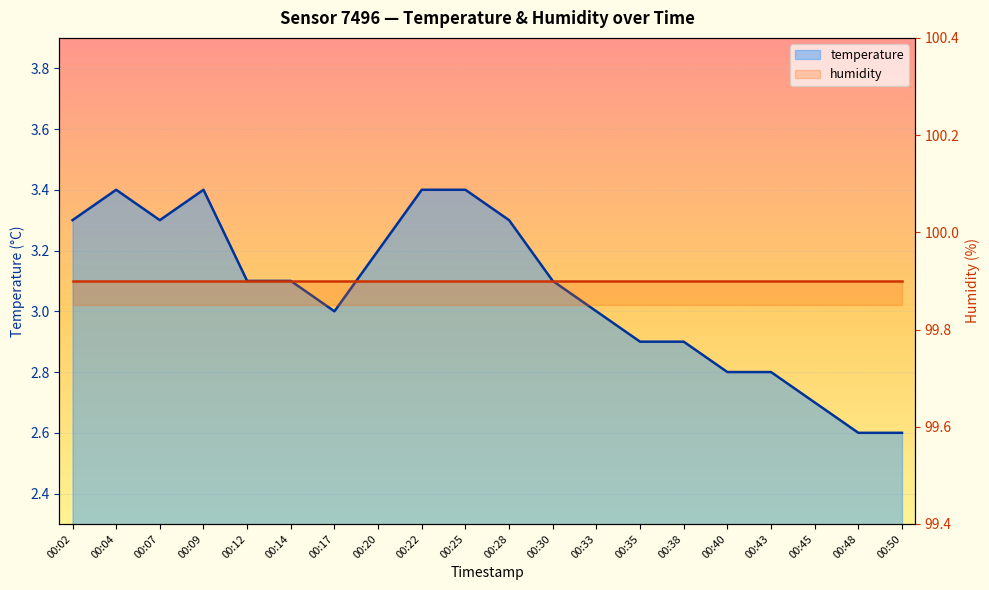

What is the ratio of the value at 00:14 to the value at 00:07?

0.9